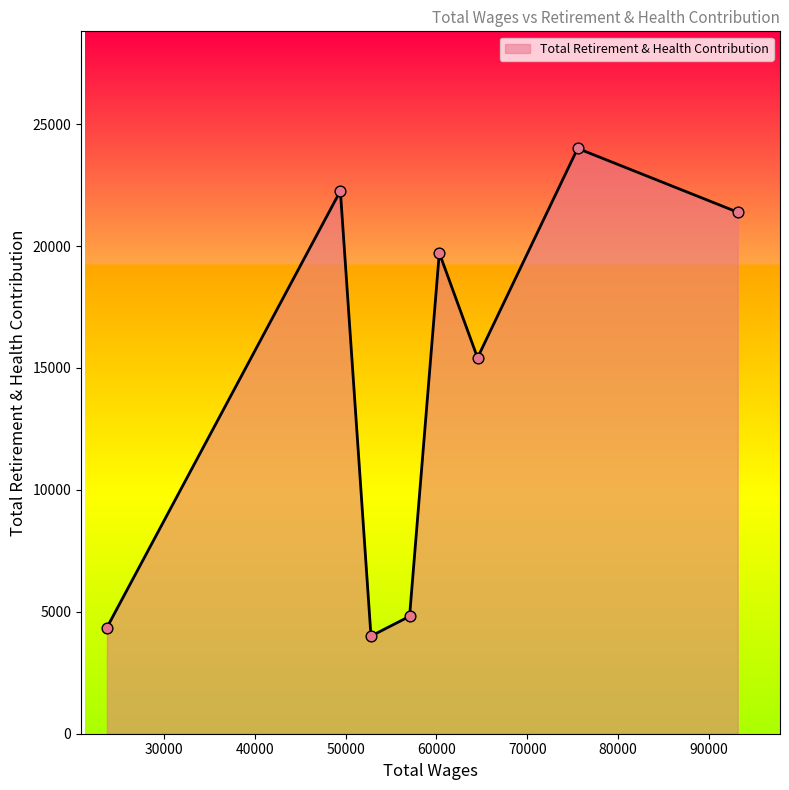

True or false: the data has more than 1 interior local peaks.

True